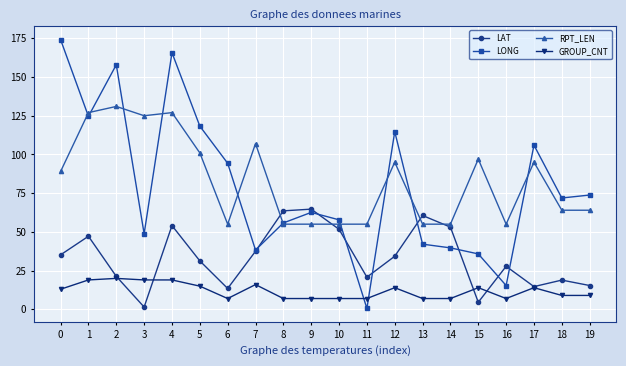

True or false: RPT_LEN has more than 1 interior local peaks.

True